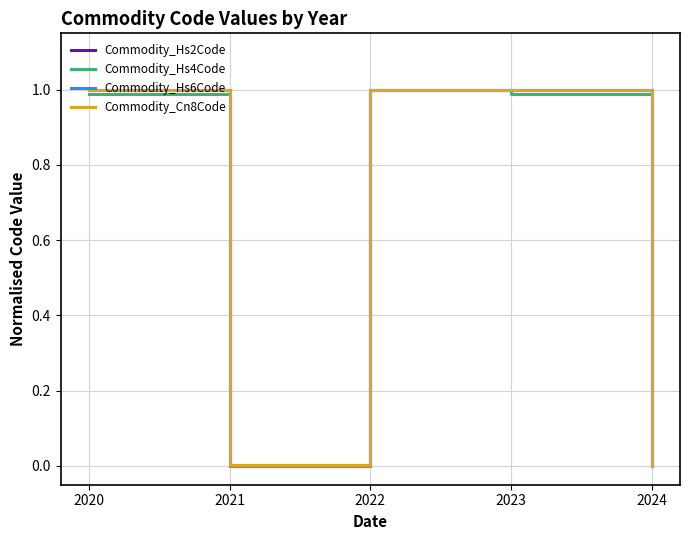

True or false: Commodity_Hs6Code has a value of 1.0 at 2022.

True